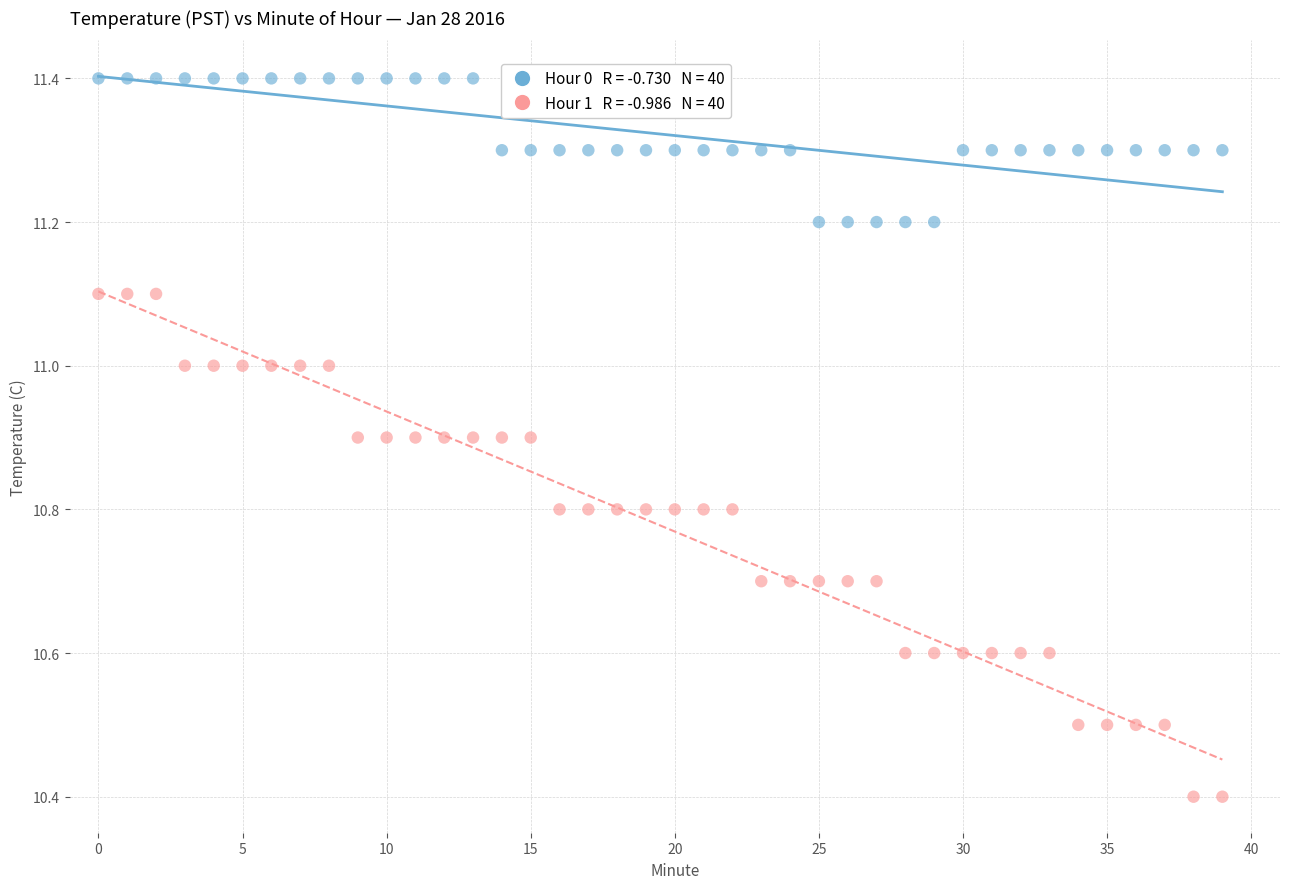

Across all data points, what is the range of Y values (max minus min)?

1.0